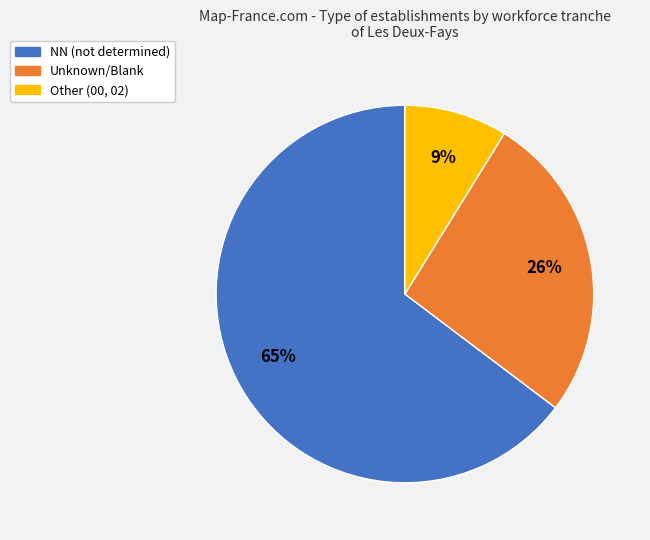

To the nearest percent, what is the difference between the largest and smallest slice percentages?

56%